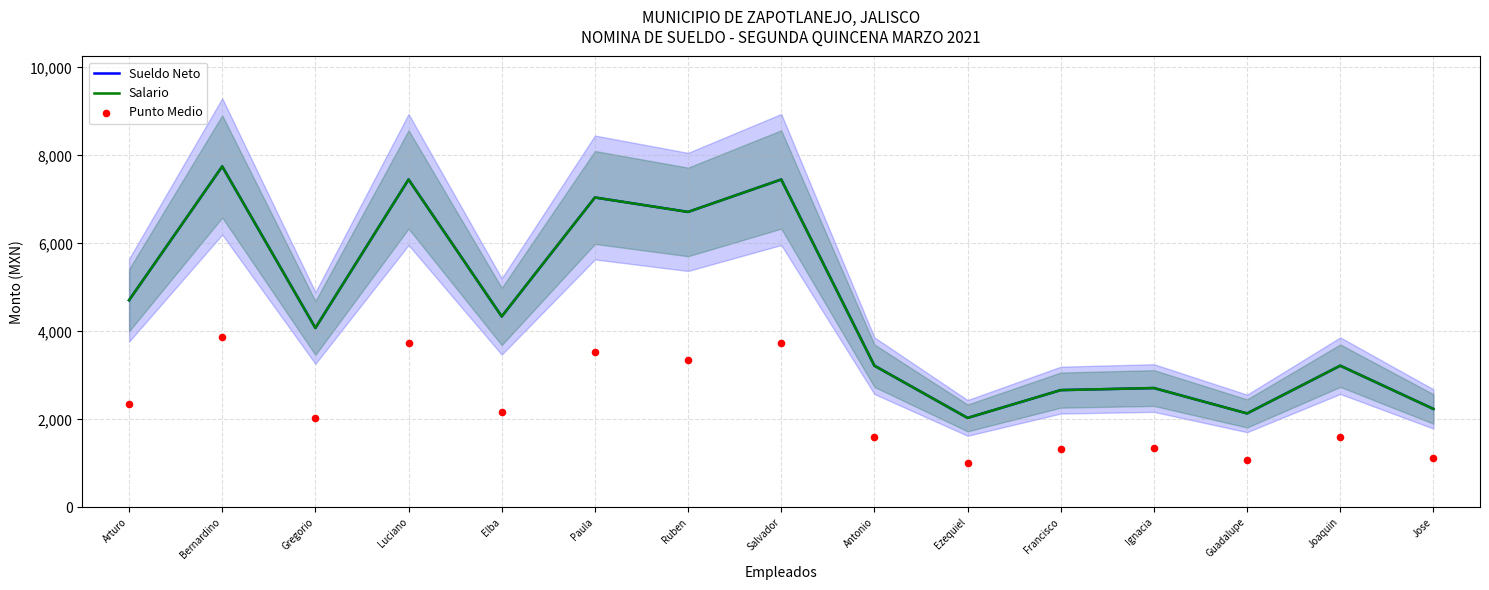

Which series reaches the maximum Y coordinate?

Sueldo Neto